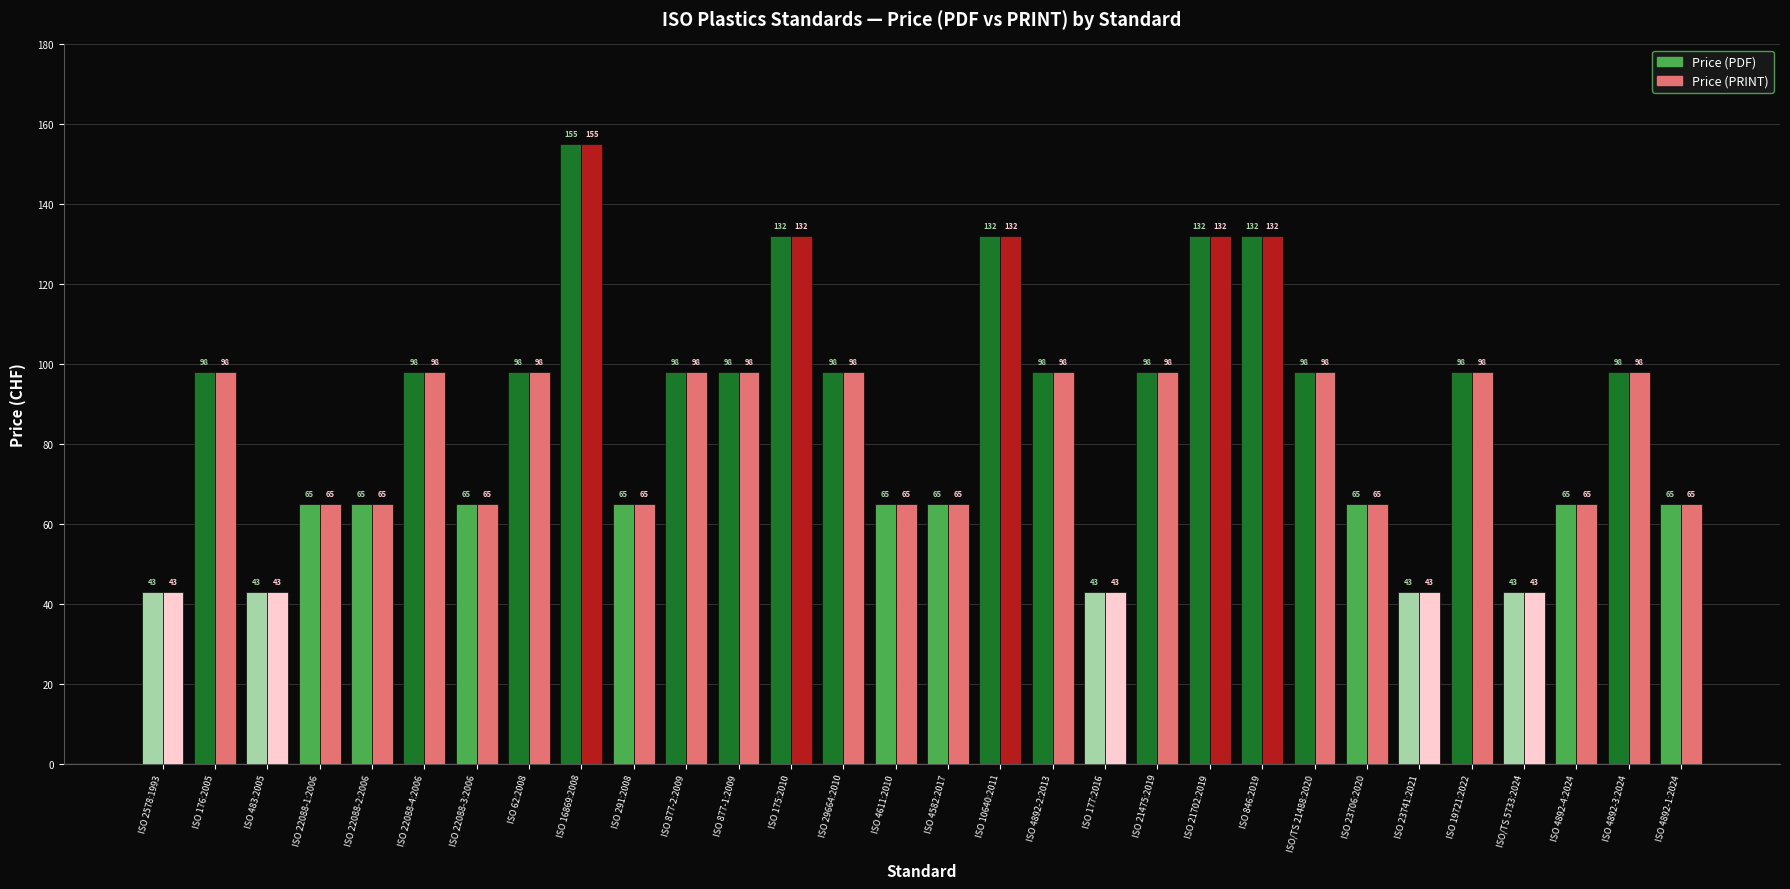

What is the approximate value of Price (PRINT) at ISO 19721:2022?

98